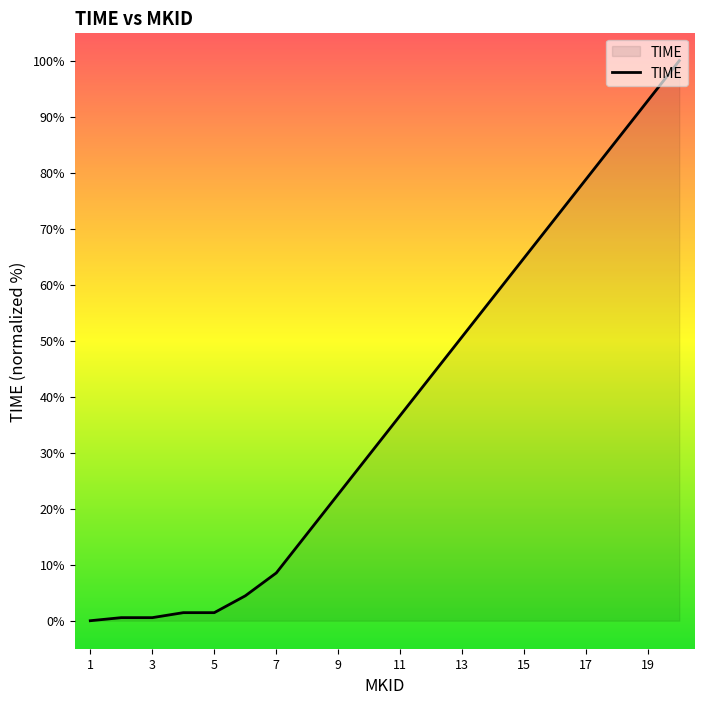

How many values are above zero?

19